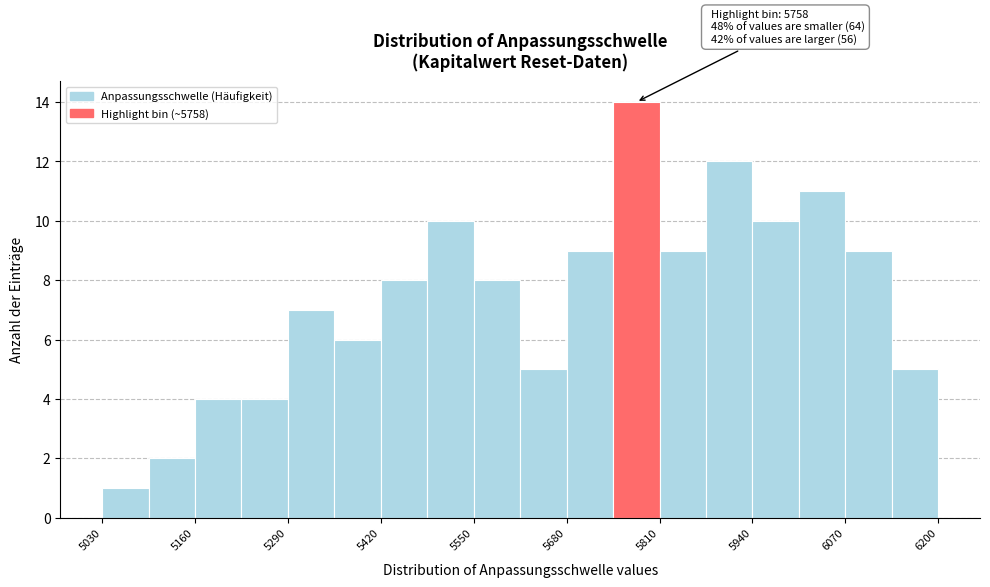

Read against the x-axis, roughly where is the centre of the tallest bar?

5780